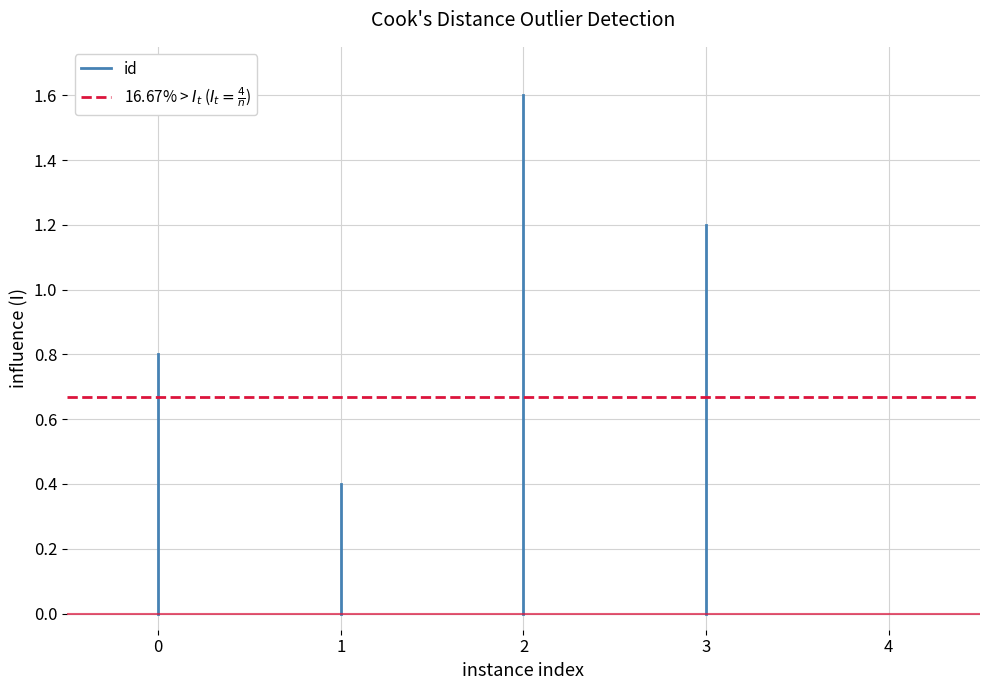

True or false: 16.67% > $I_t$ ($I_t = \frac{4}{n}$) has a value of 0.7 at 0.

True